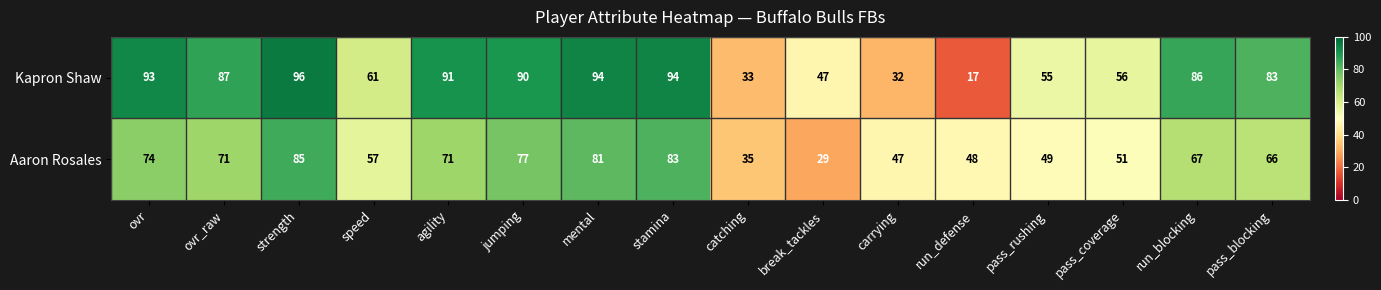

What is the difference between the highest and lowest values at stamina?

11